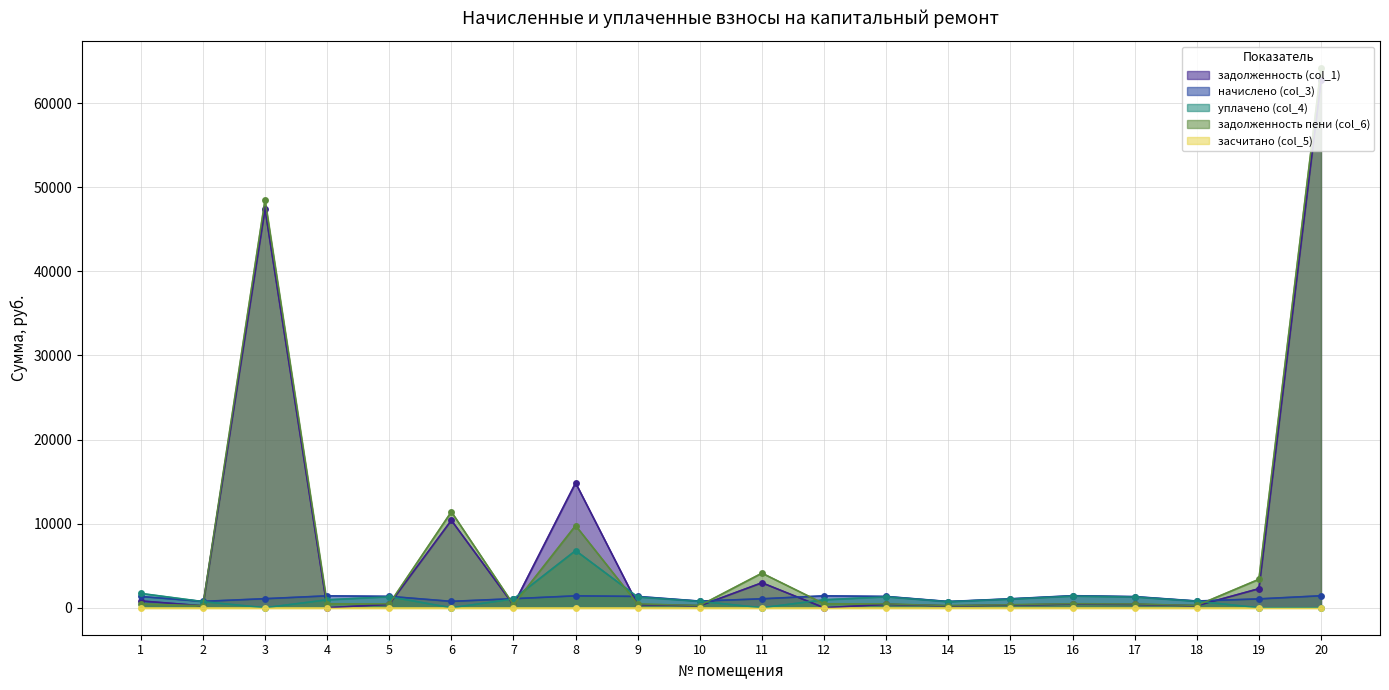

How many data points in уплачено (col_4) are above 945?

10